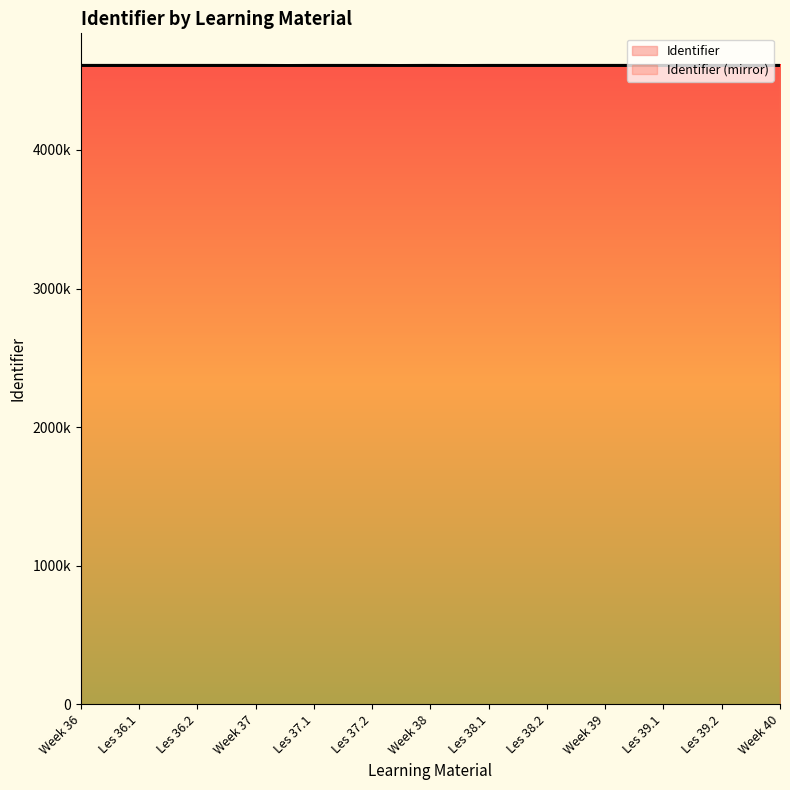

Is it true that the value at Les 37.2 is 4610841?

True